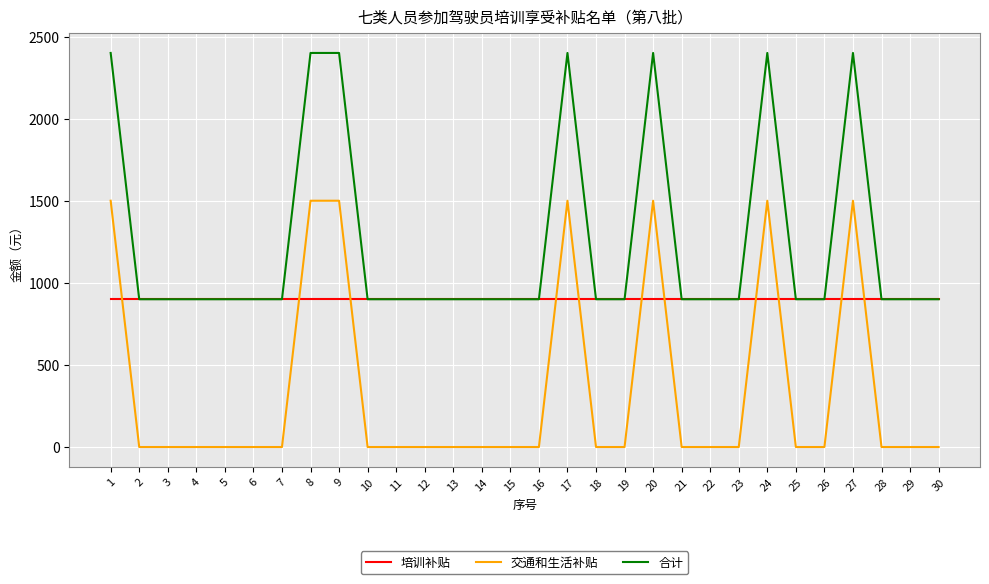

Read the 培训补贴 value at 1.

900